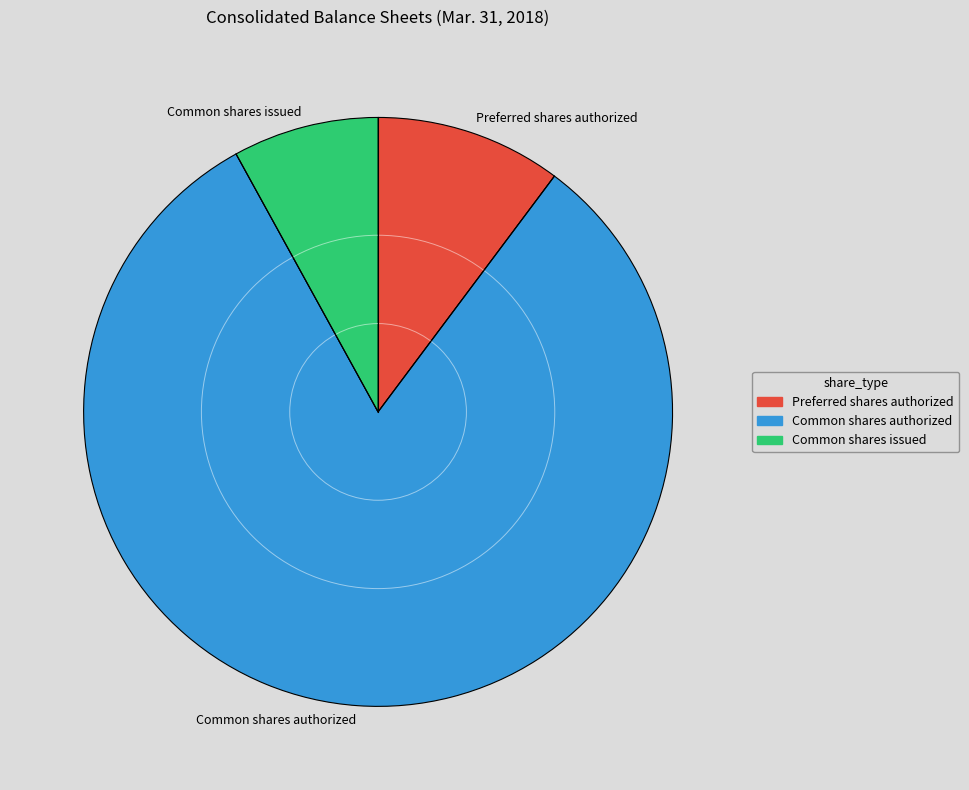

Which slice is the largest?

Common shares authorized